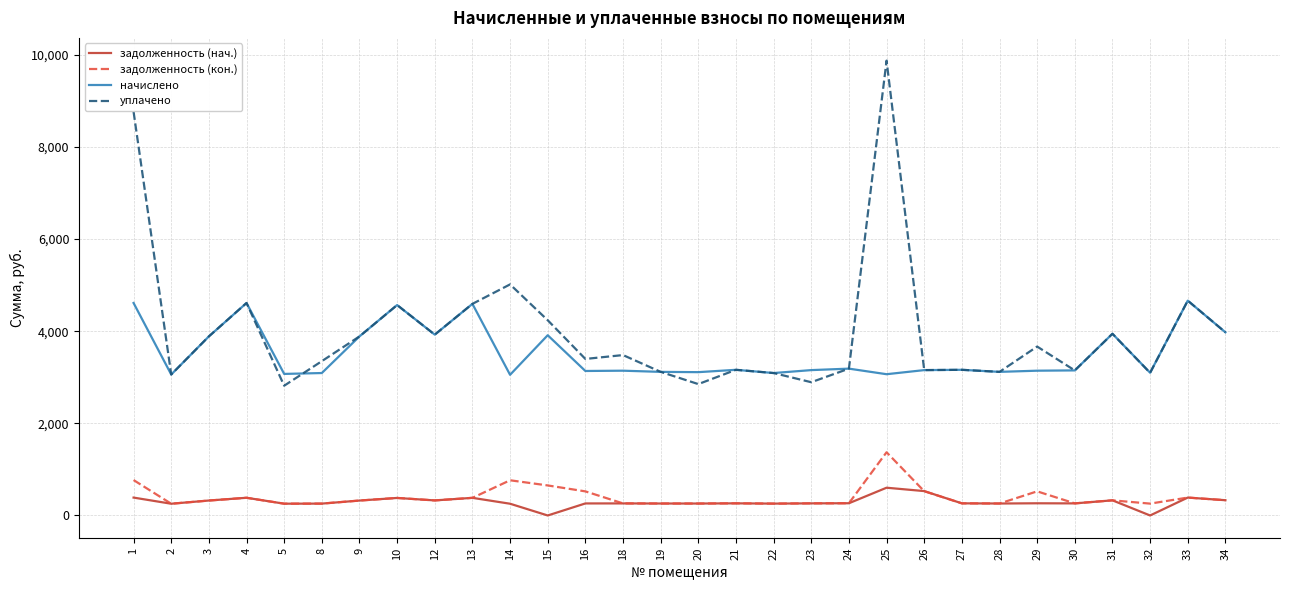

What is the total value across all series at 30?

6820.5